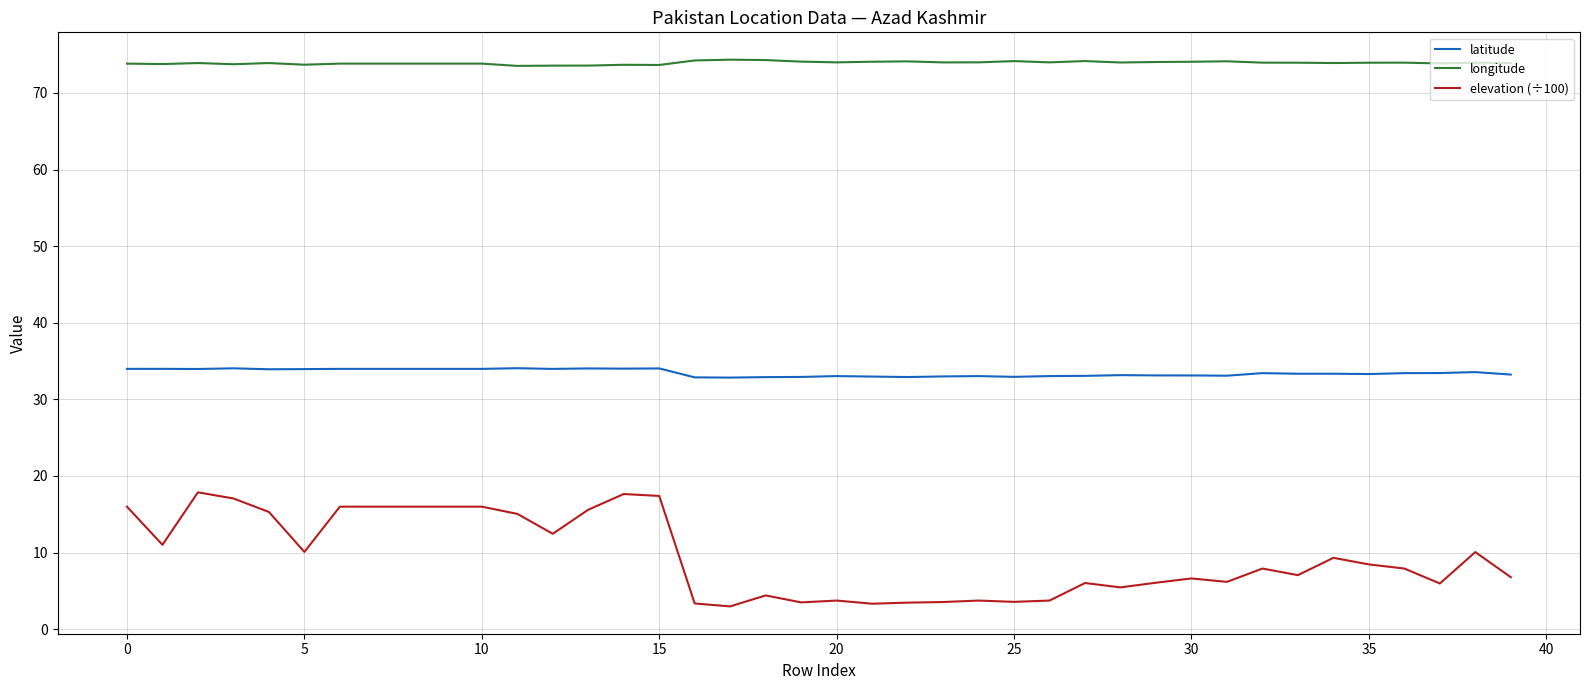

What are all the series names shown in the legend?

latitude, longitude, elevation (÷100)